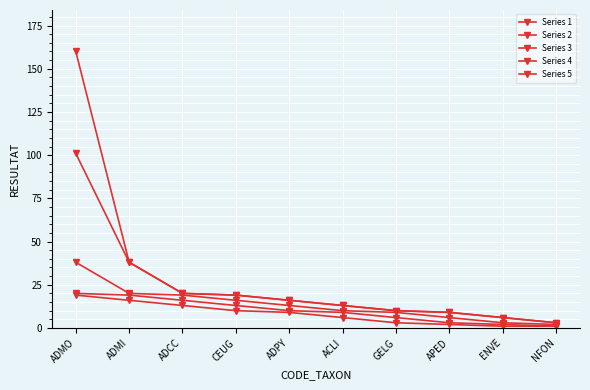

How many lines are shown in the chart?

5